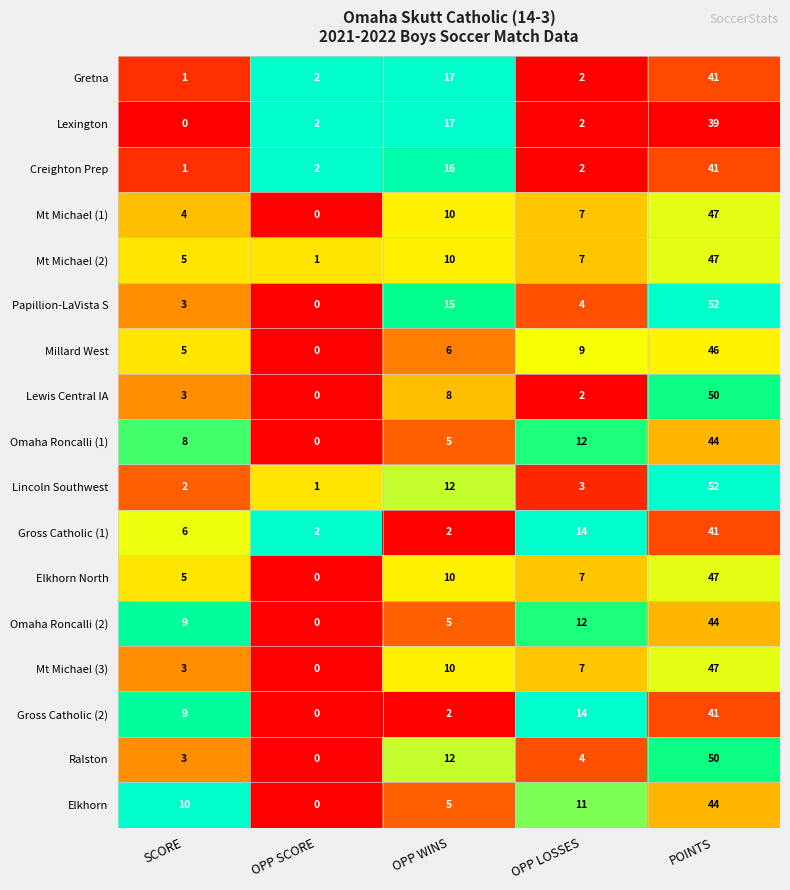

At which label is Lewis Central IA closest to 25?

OPP WINS